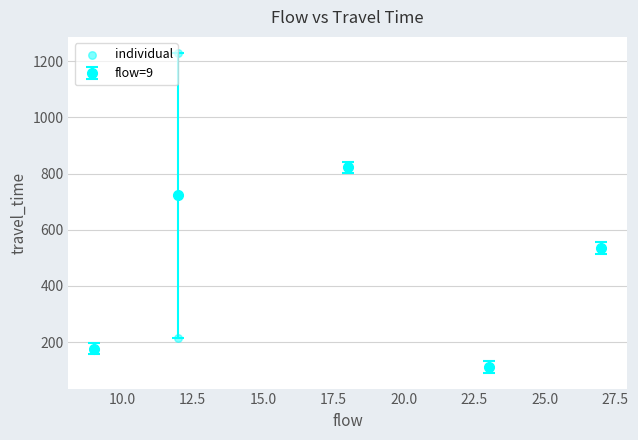

What Y value in the scatter plot is closest to 670?

535